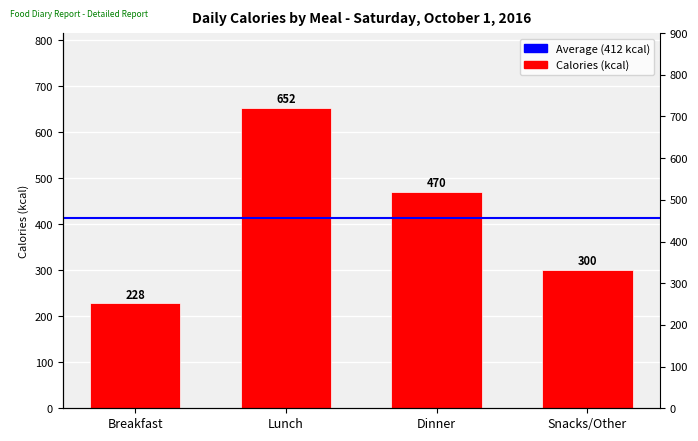

Reading left to right, what are all the values shown in this chart?

228	652	470	300